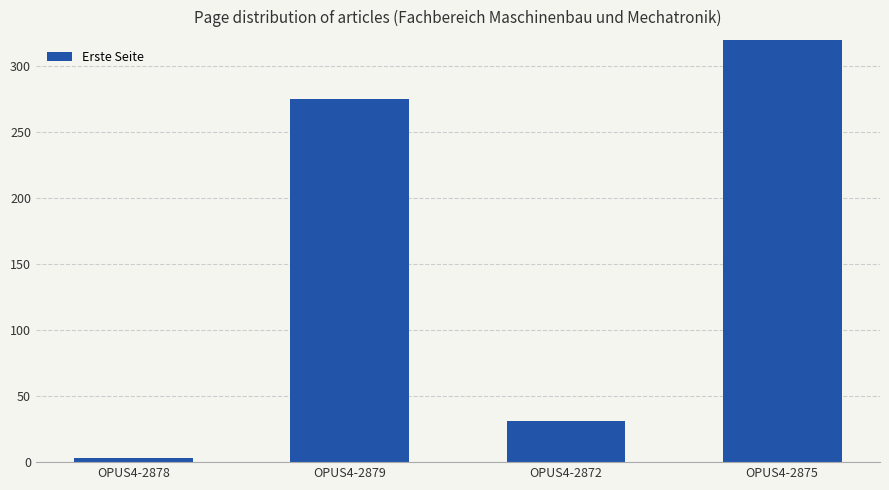

At which label does the data first exceed 275?

OPUS4-2875